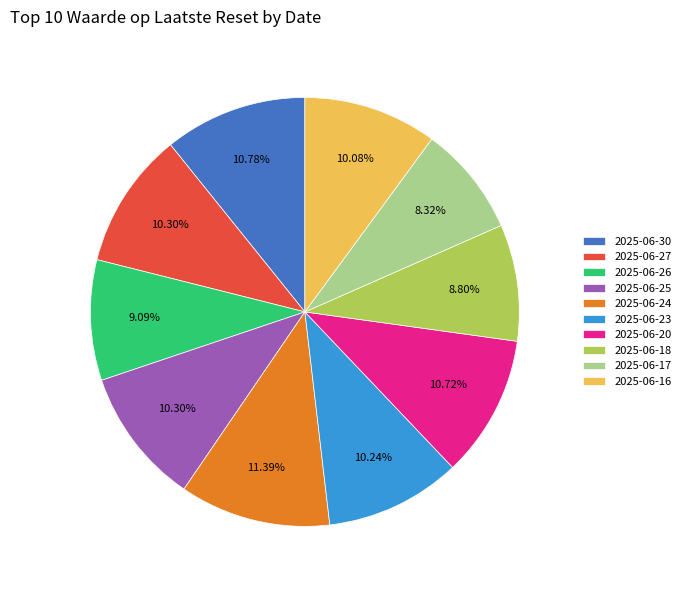

True or false: 2025-06-24 accounts for 23% of the total.

False